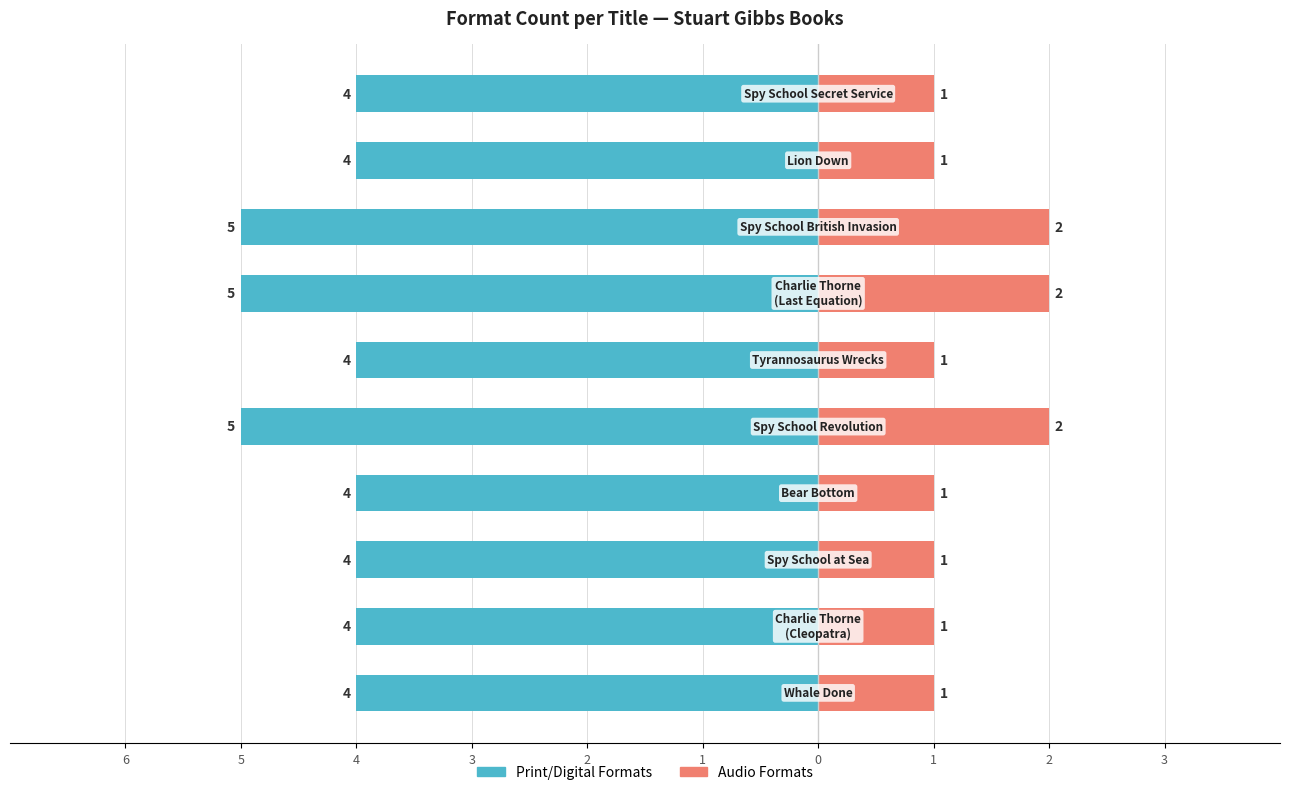

What is the difference between the Print/Digital Formats values at 2 and 3?

1